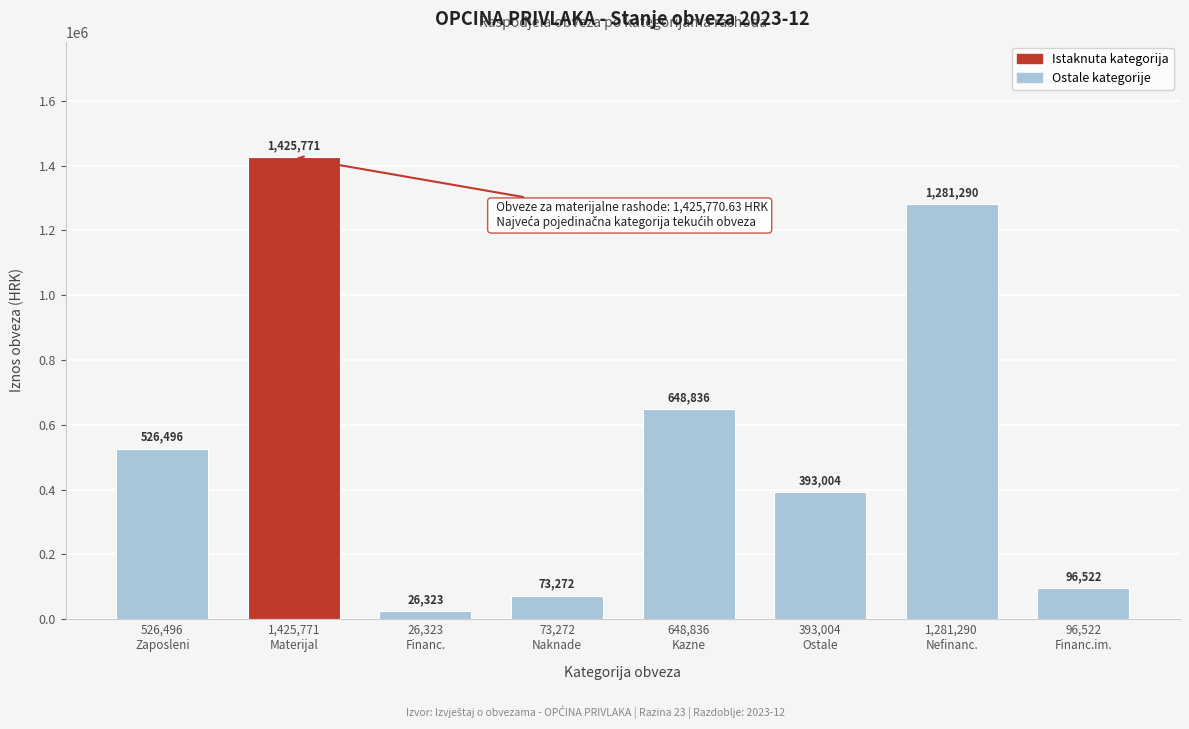

What is the value of the 6th bar from the left?

393004.4